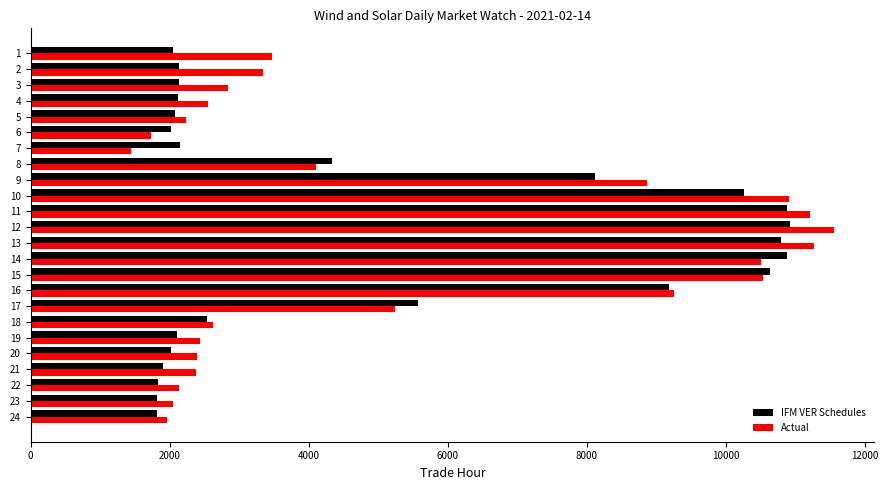

What are all the series names shown in the legend?

IFM VER Schedules, Actual